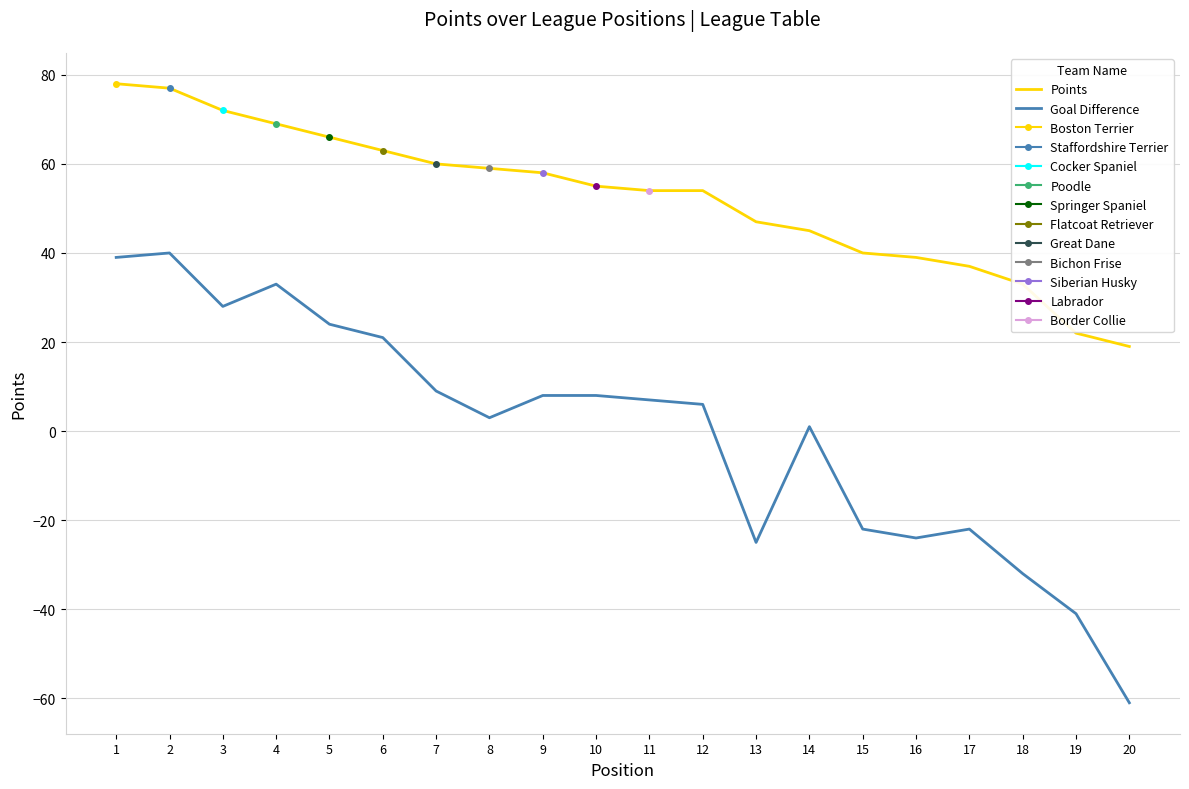

What is the lowest value of the Points series?

19